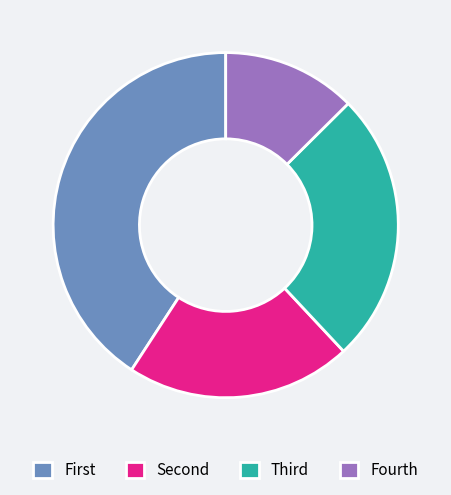

Is it true that Fourth is 13% of the pie?

True